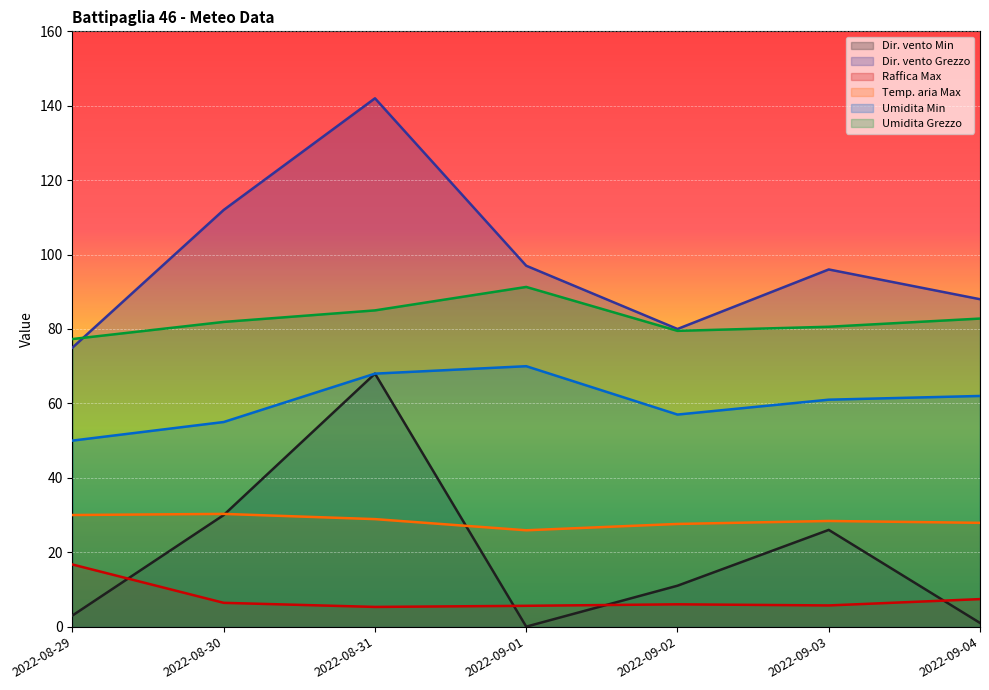

What is the difference between the maximum and minimum values in the Temp. aria Max series?

4.4